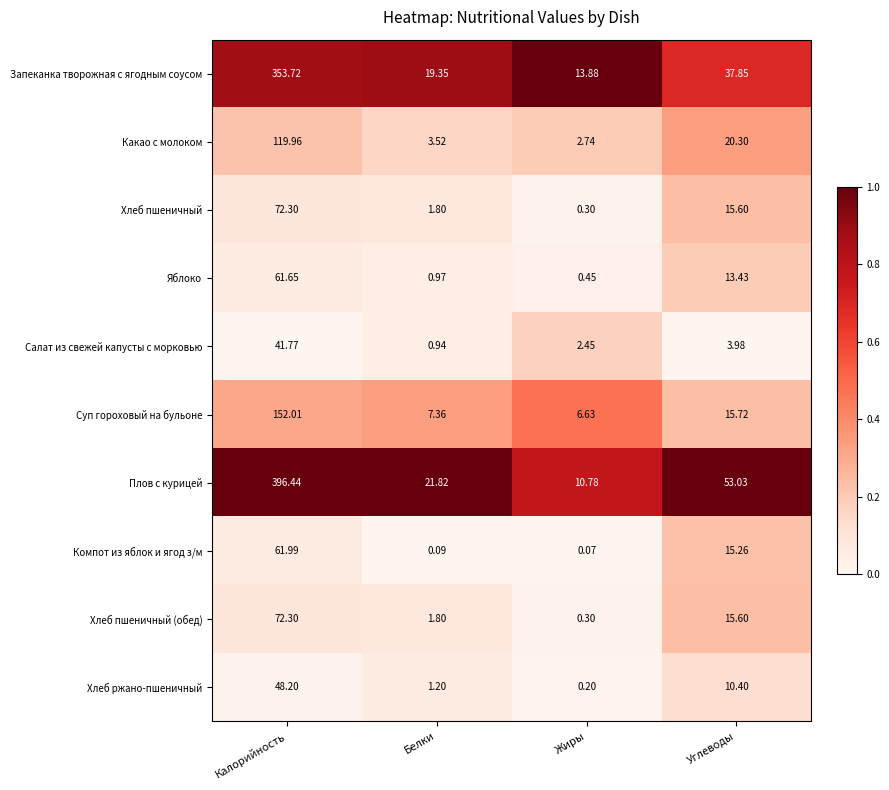

Which series has the widest spread of values?

Плов с курицей